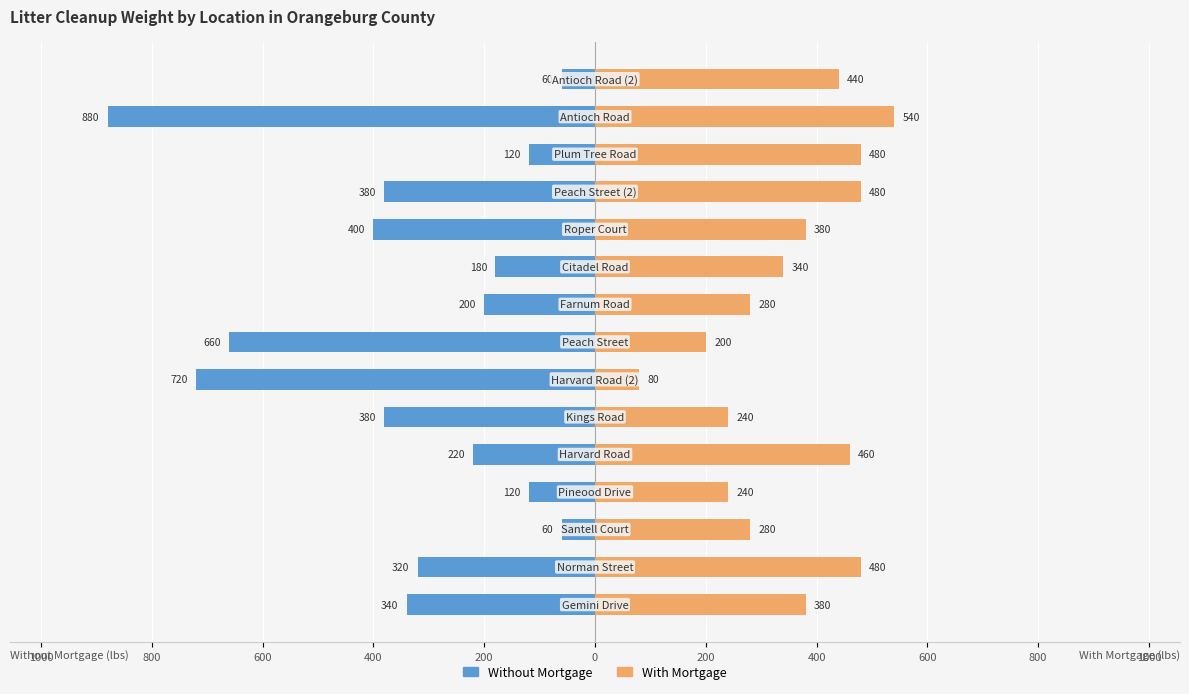

Reading left to right, list all the values displayed in this chart.

Without Mortgage: -340	-320	-60	-120	-220	-380	-720	-660	-200	-180	-400	-380	-120	-880	-60
With Mortgage: 380	480	280	240	460	240	80	200	280	340	380	480	480	540	440